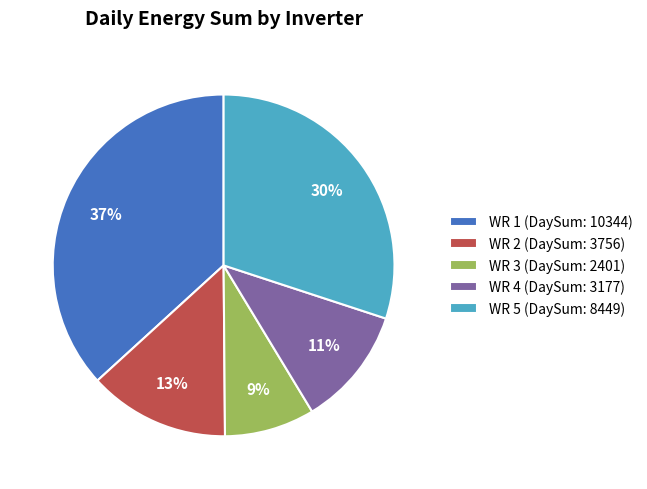

What is the largest slice in the pie chart?

WR 1 (DaySum: 10344)